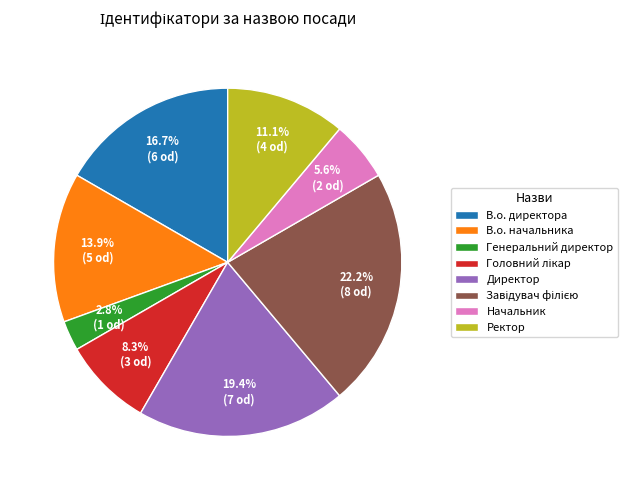

The Директор slice represents 19% of the pie. True or false?

True